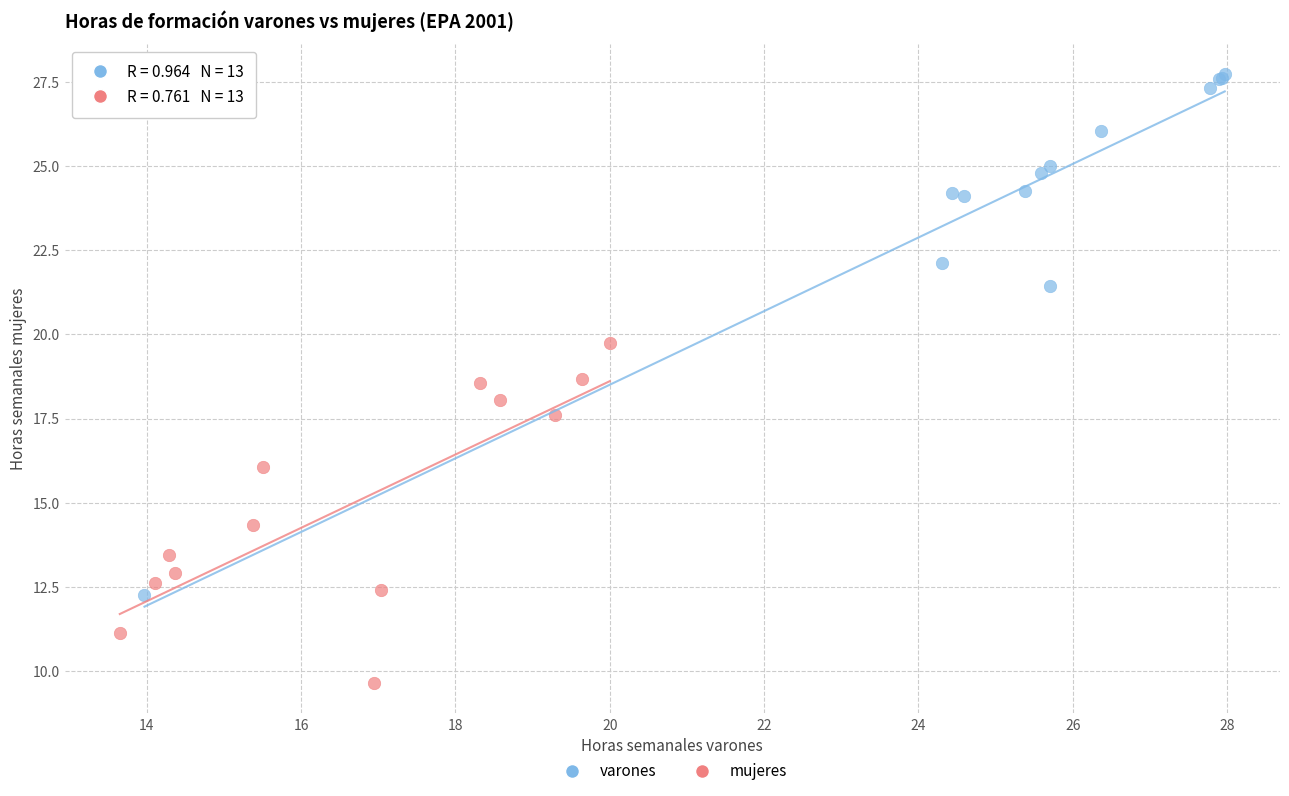

Which series contains the lowest Y value?

mujeres